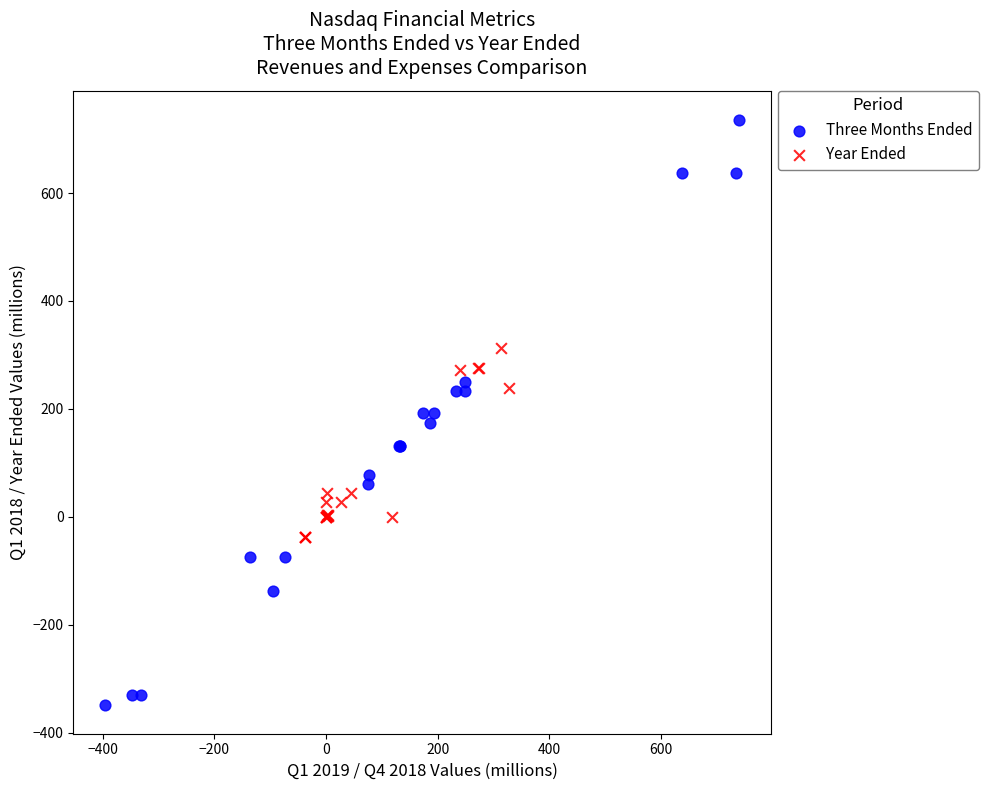

Which series has the largest Y range (max minus min)?

Three Months Ended